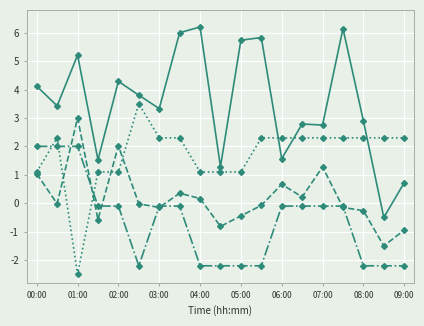

What is the smallest value displayed?

-2.5